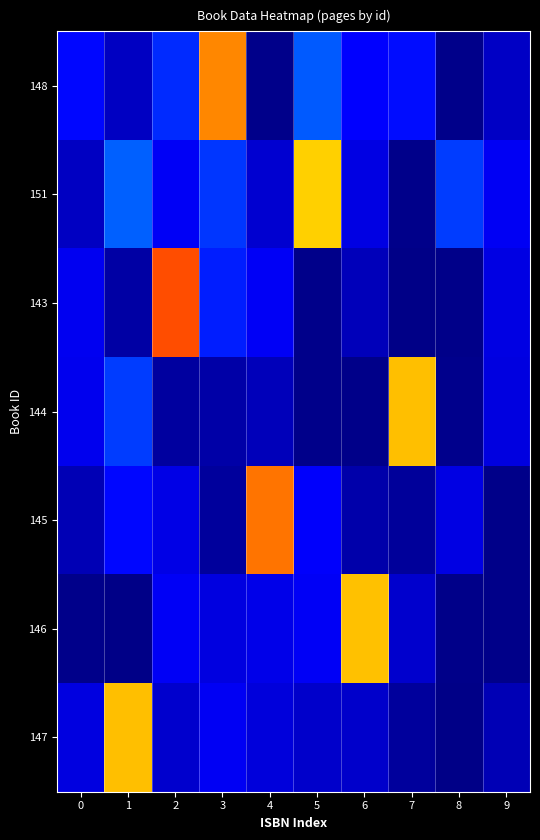

Reading left to right, extract all data points from this chart.

148: 0=58.6	1=53.6	2=59.9	3=87.5	4=48.4	5=61.6	6=58.4	7=58.8	8=48.9	9=53.8
151: 0=53.6	1=61.9	2=57.7	3=60.3	4=54.7	5=81.4	6=56.3	7=49.0	8=60.4	9=57.5
143: 0=57.4	1=51.3	2=90.6	3=59.4	4=57.7	5=48.9	6=53.0	7=46.7	8=48.3	9=56.2
144: 0=57.2	1=60.5	2=50.9	3=51.6	4=53.0	5=48.8	6=47.9	7=83.1	8=49.4	9=56.0
145: 0=52.6	1=58.5	2=56.5	3=50.7	4=88.5	5=58.1	6=51.8	7=50.3	8=56.2	9=48.1
146: 0=49.0	1=46.1	2=57.8	3=56.0	4=56.6	5=57.7	6=82.9	7=54.5	8=48.1	9=47.7
147: 0=56.0	1=83.1	2=54.5	3=57.5	4=55.5	5=54.3	6=54.4	7=50.6	8=46.5	9=52.6